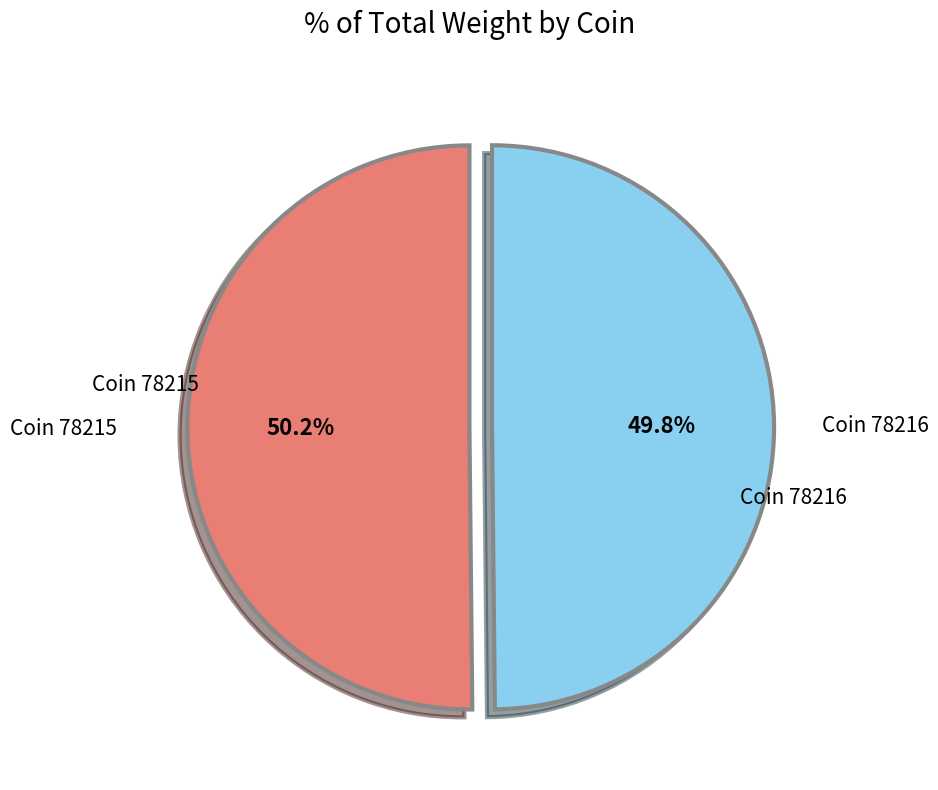

How much of the chart is everything except Coin 78216?

50.2%